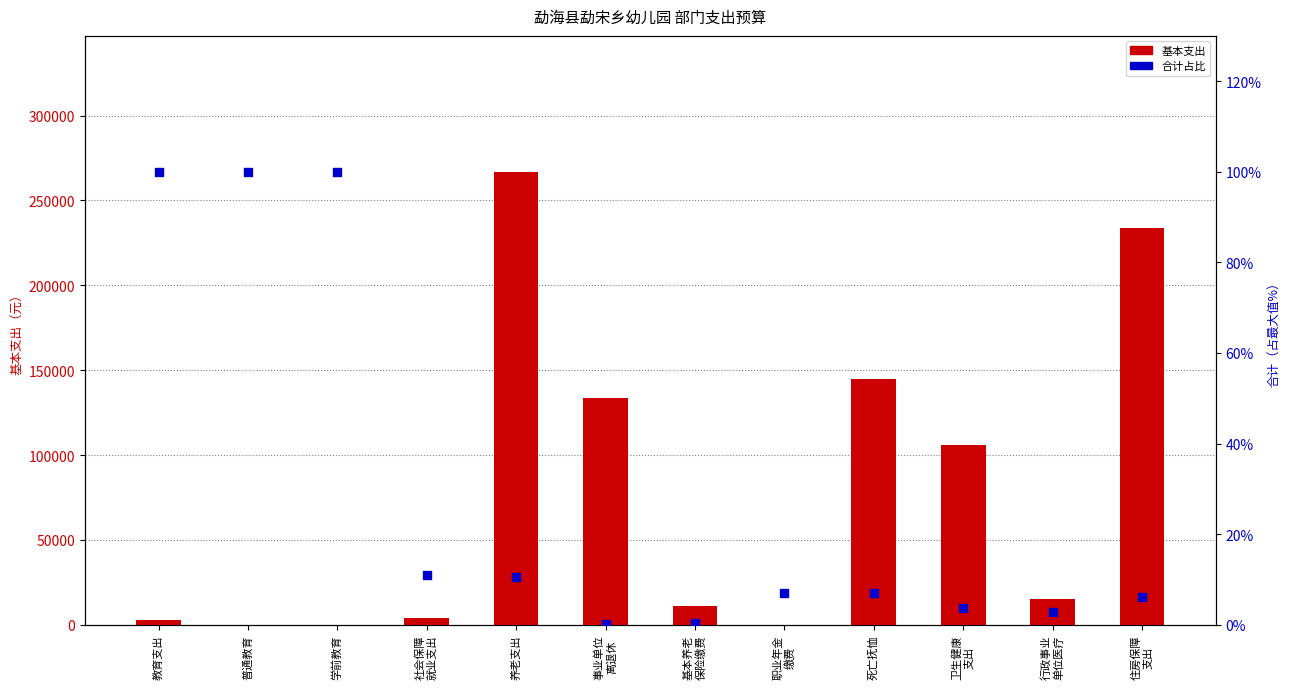

Which series reaches the minimum Y coordinate?

基本支出